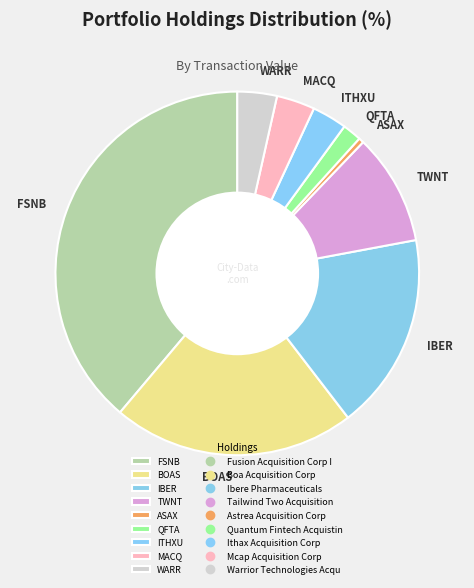

Is it true that ITHXU is 3% of the pie?

True